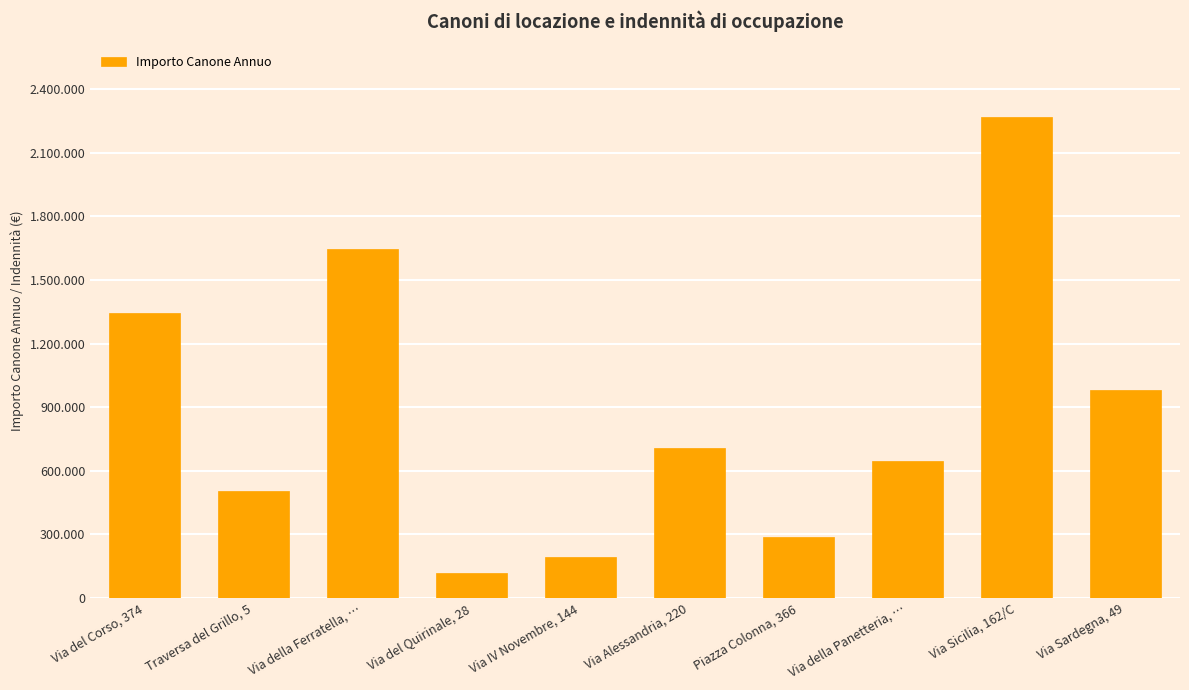

True or false: the data shows 883859.7 at Via della Panetteria, ….

False